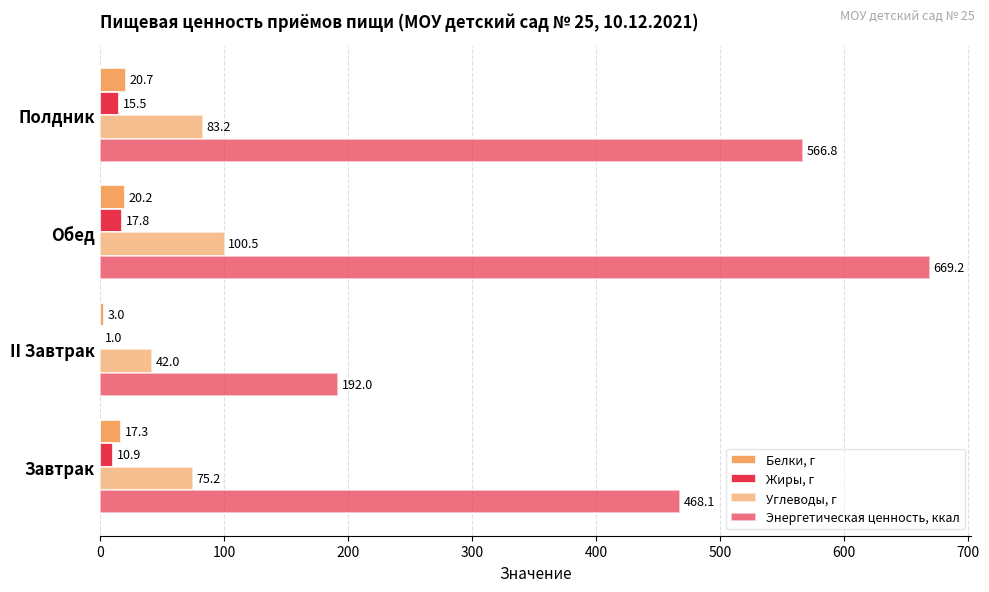

What is the average value of the Энергетическая ценность, ккал series?

474.0